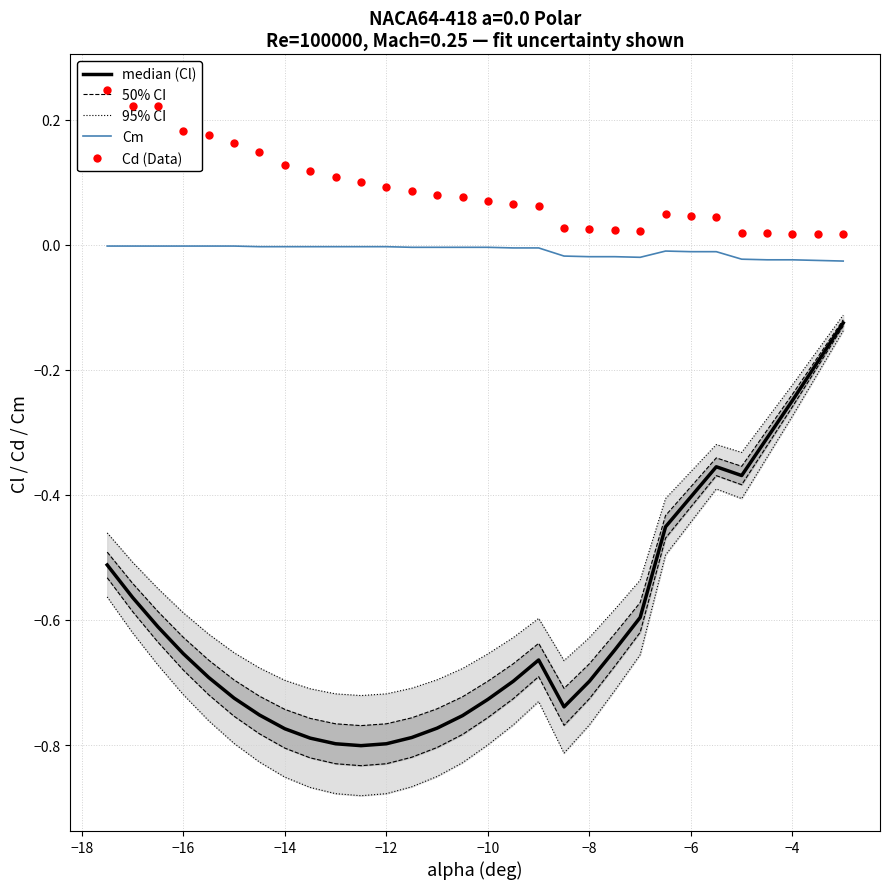

At how many categories does at least one series exceed 0?

30